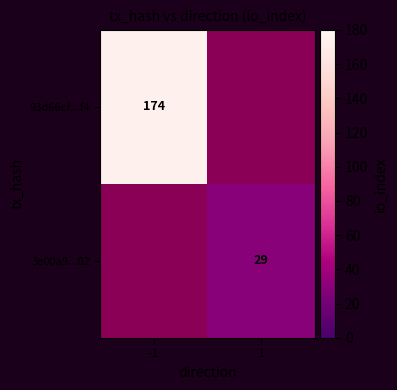

True or false: 3e00a9...02 has a value of 10 at 1.

False